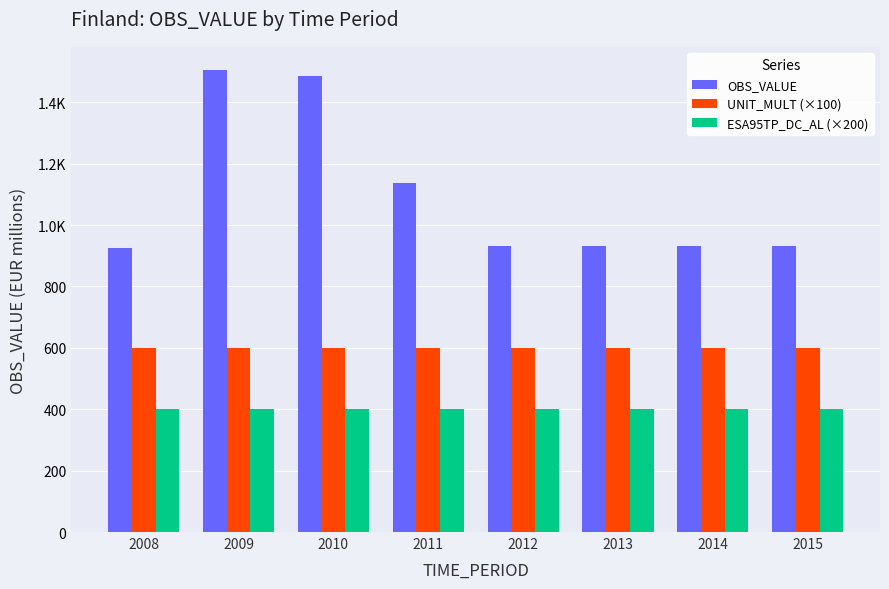

At which label is ESA95TP_DC_AL (×200) closest to 400?

2008